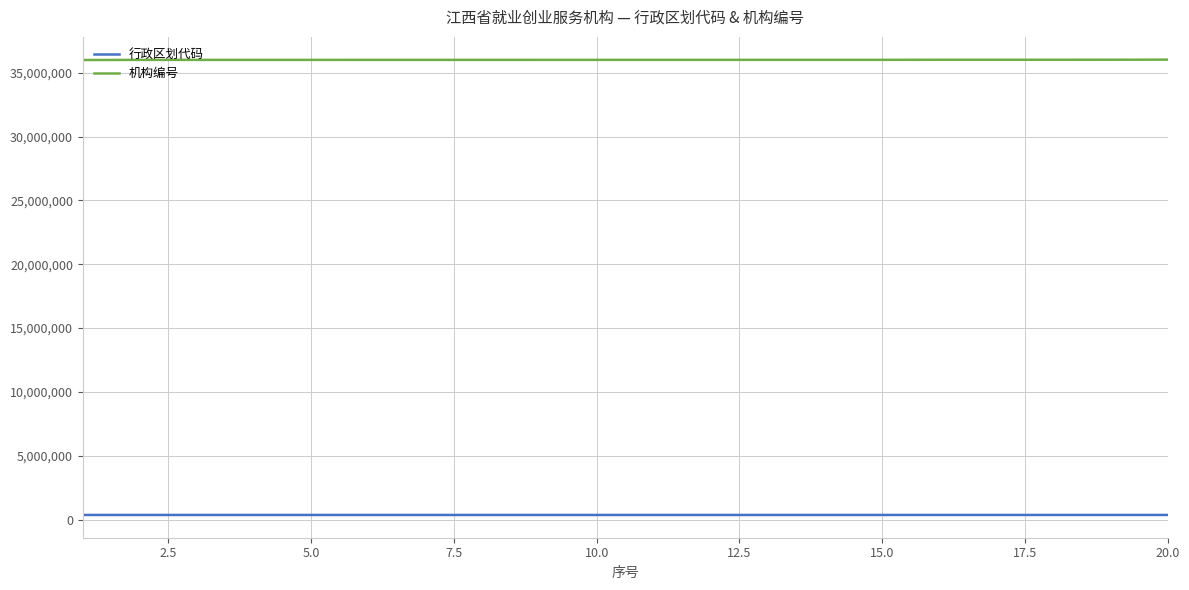

How many categories are shown in the chart?

20